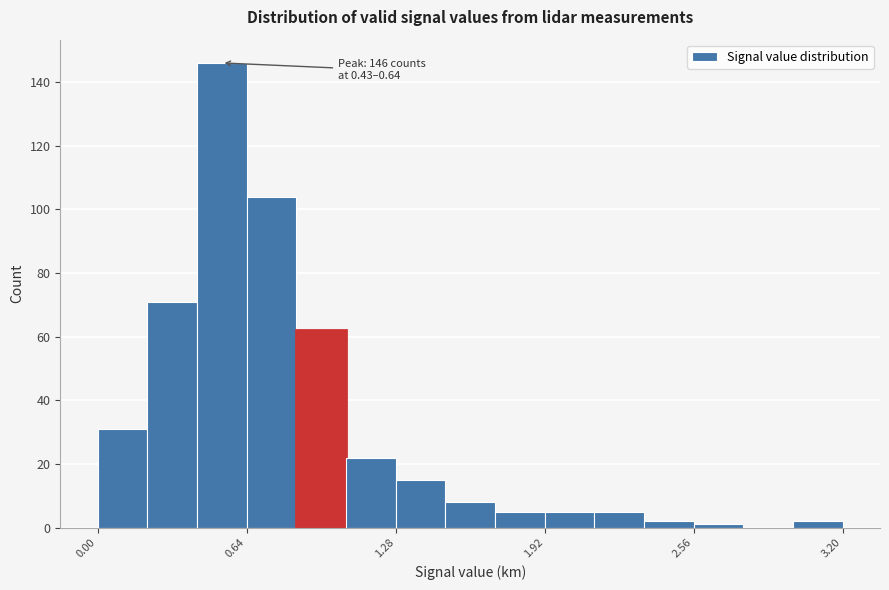

Read against the x-axis, roughly where is the centre of the tallest bar?

0.5